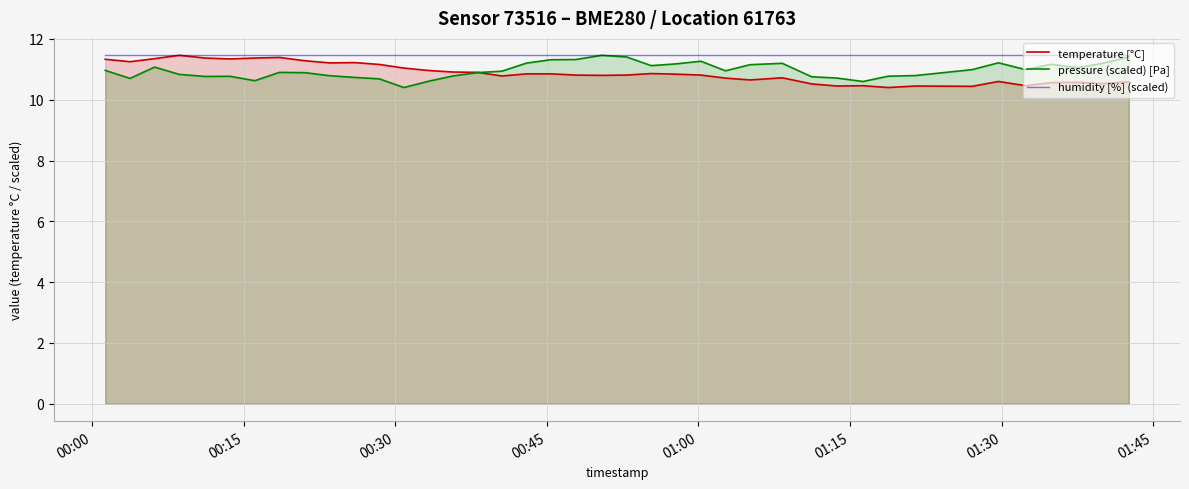

Reading left to right, what are all the values shown in this chart?

temperature [°C]: 11.3	11.2	11.3	11.5	11.4	11.3	11.4	11.4	11.3	11.2	11.2	11.2	11.0	11.0	10.9	10.9	10.8	10.8	10.8	10.8	10.8	10.8	10.9	10.8	10.8	10.7	10.7	10.7	10.5	10.4	10.5	10.4	10.4	10.4	10.6	10.5	10.6	10.6	10.5	10.6
pressure (scaled) [Pa]: 11.0	10.7	11.1	10.8	10.8	10.8	10.6	10.9	10.9	10.8	10.7	10.7	10.4	10.6	10.8	10.9	10.9	11.2	11.3	11.3	11.5	11.4	11.1	11.2	11.3	10.9	11.2	11.2	10.8	10.7	10.6	10.8	10.8	11.0	11.2	11.0	11.2	11.1	11.2	11.4
humidity [%] (scaled): 11.5	11.5	11.5	11.5	11.5	11.5	11.5	11.5	11.5	11.5	11.5	11.5	11.5	11.5	11.5	11.5	11.5	11.5	11.5	11.5	11.5	11.5	11.5	11.5	11.5	11.5	11.5	11.5	11.5	11.5	11.5	11.5	11.5	11.5	11.5	11.5	11.5	11.5	11.5	11.5